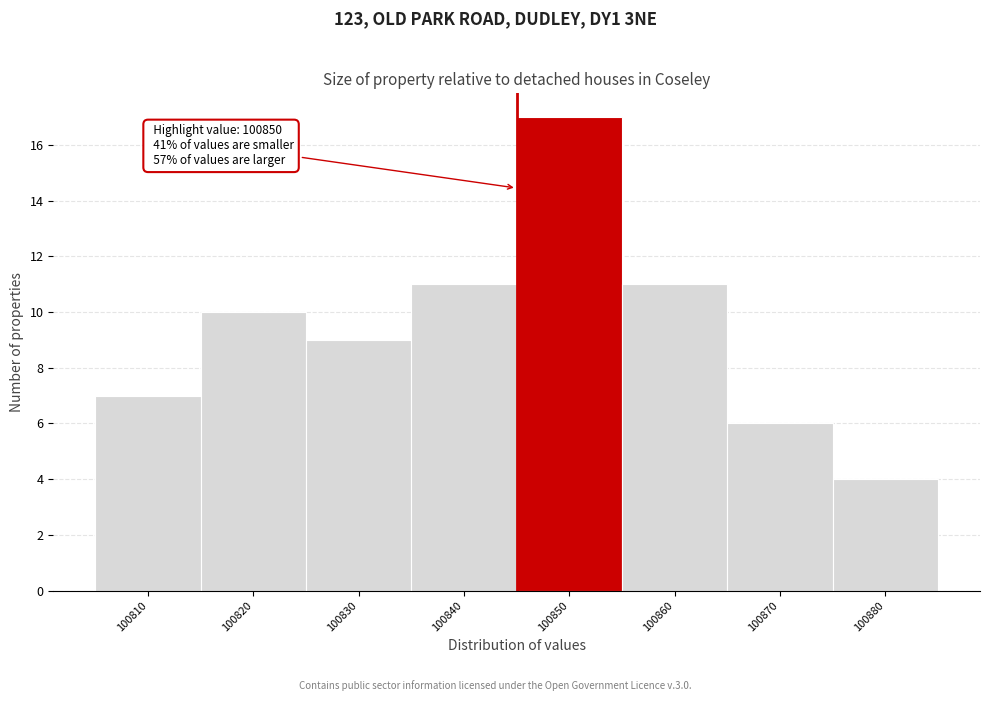

Reading right to left, what are all the values shown in this chart?

100880=4	100870=6	100860=11	100850=17	100840=11	100830=9	100820=10	100810=7